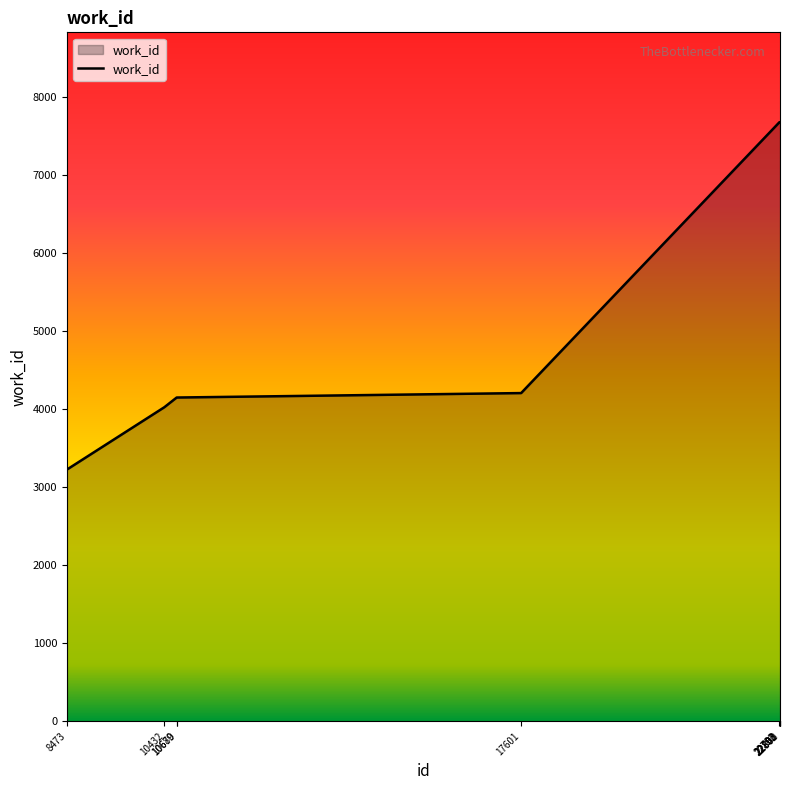

What is the smallest value displayed?

3227